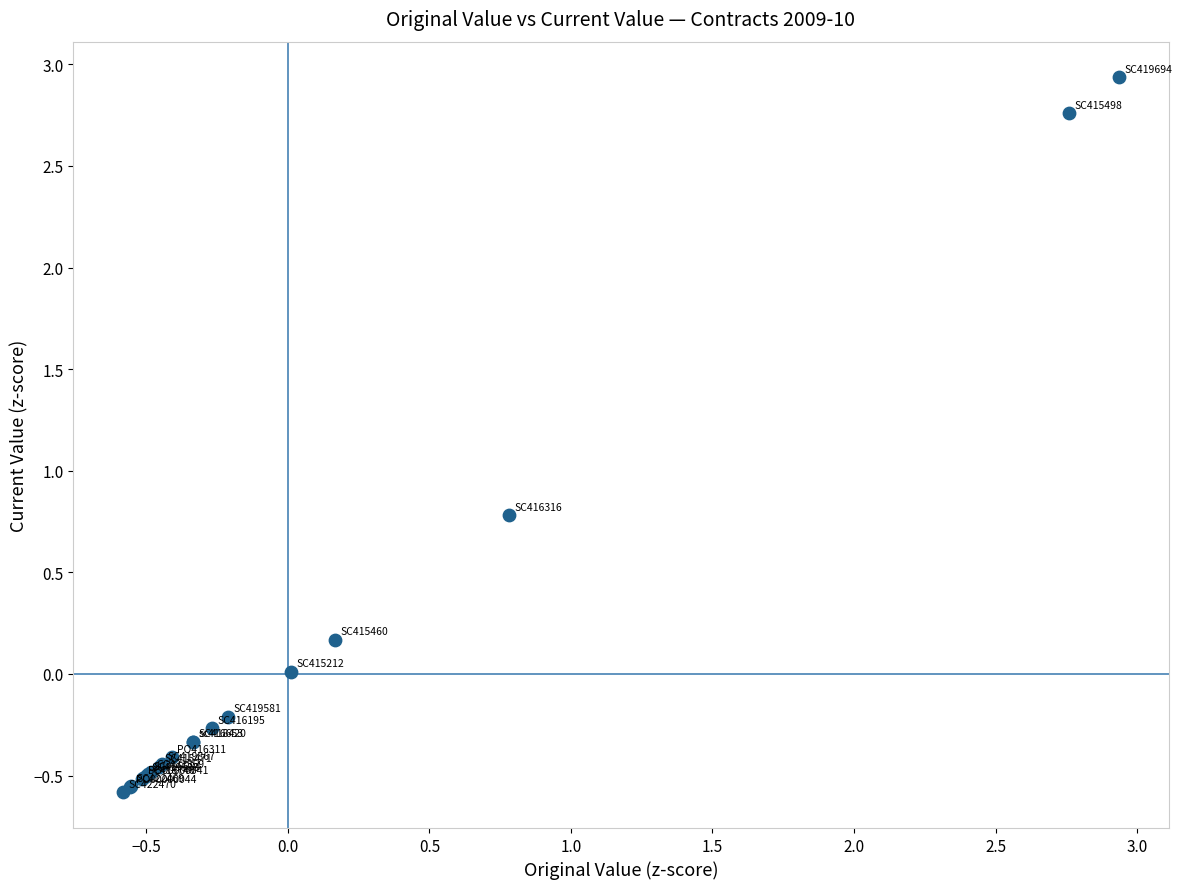

What Y value in the scatter plot is closest to 1?

0.8